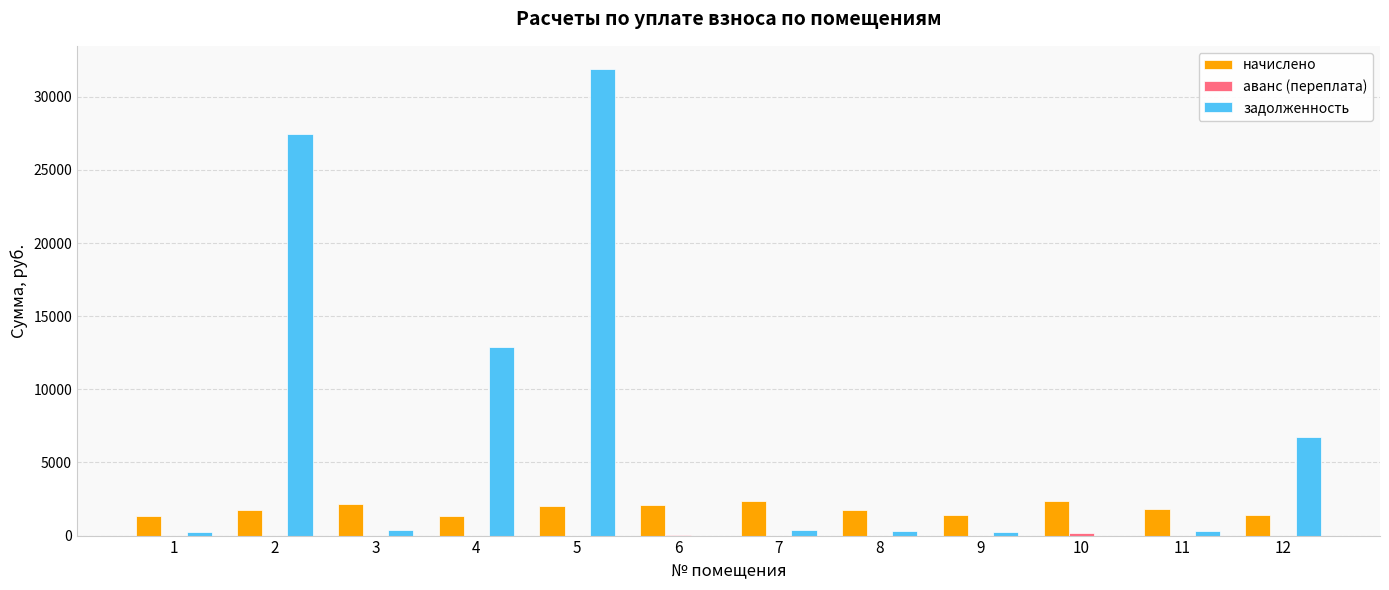

Which series has the largest total across all categories?

задолженность